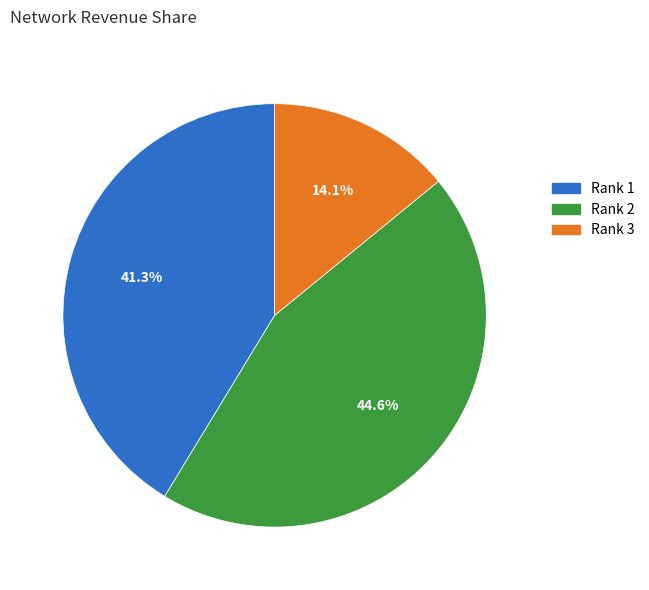

Is there any slice that represents more than half of the pie?

No